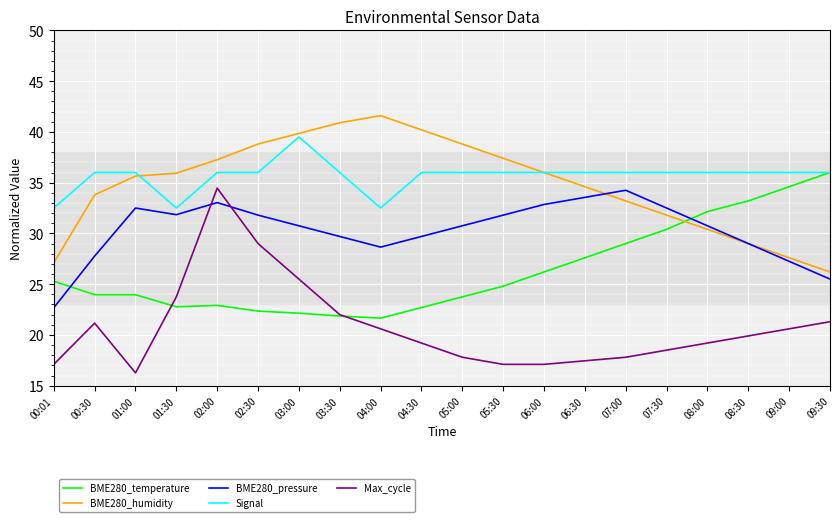

What is the approximate value of Max_cycle at 04:00?

20.6